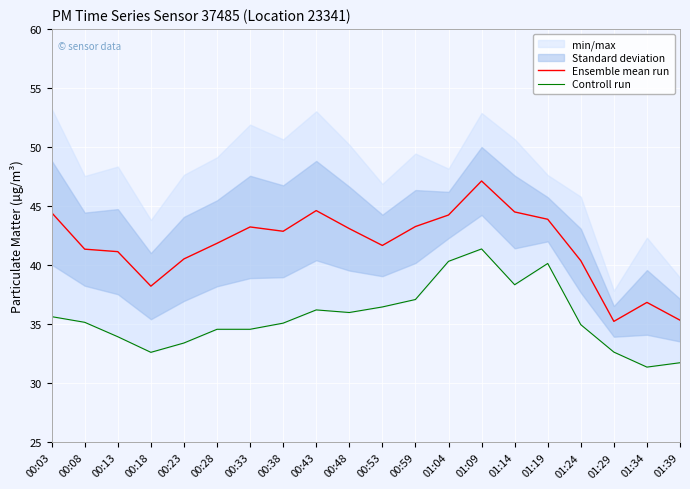

What is the label of the 20th point from the left?

01:39